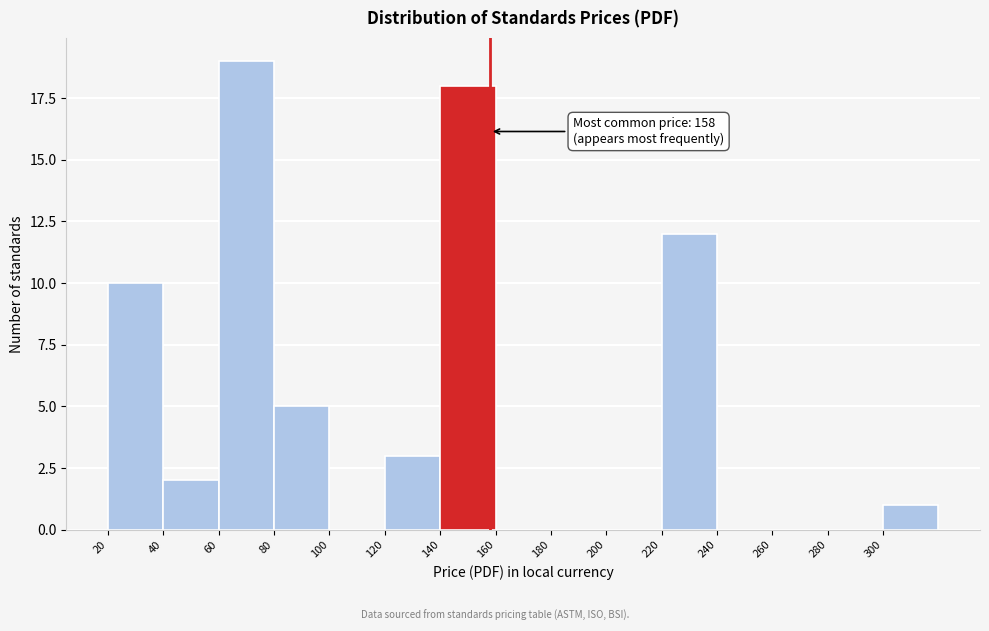

Which range on the x-axis has the tallest bar?

60 to 80